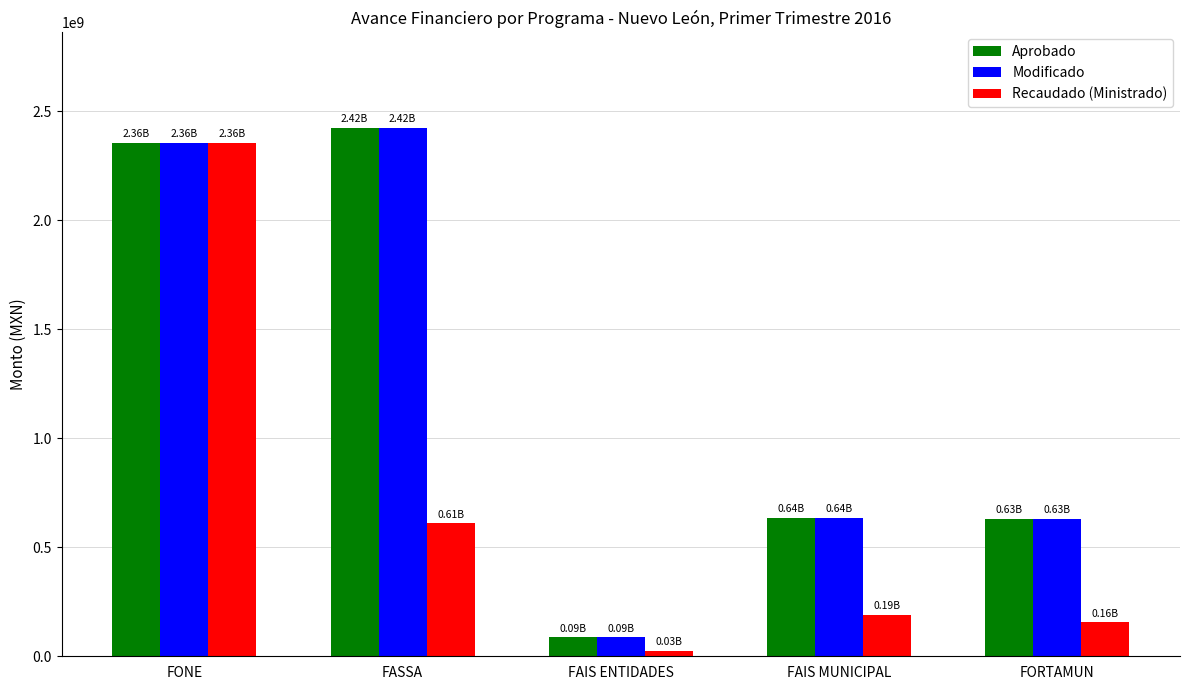

List the labels in order of Recaudado (Ministrado) value, largest first.

FONE, FASSA, FAIS MUNICIPAL, FORTAMUN, FAIS ENTIDADES